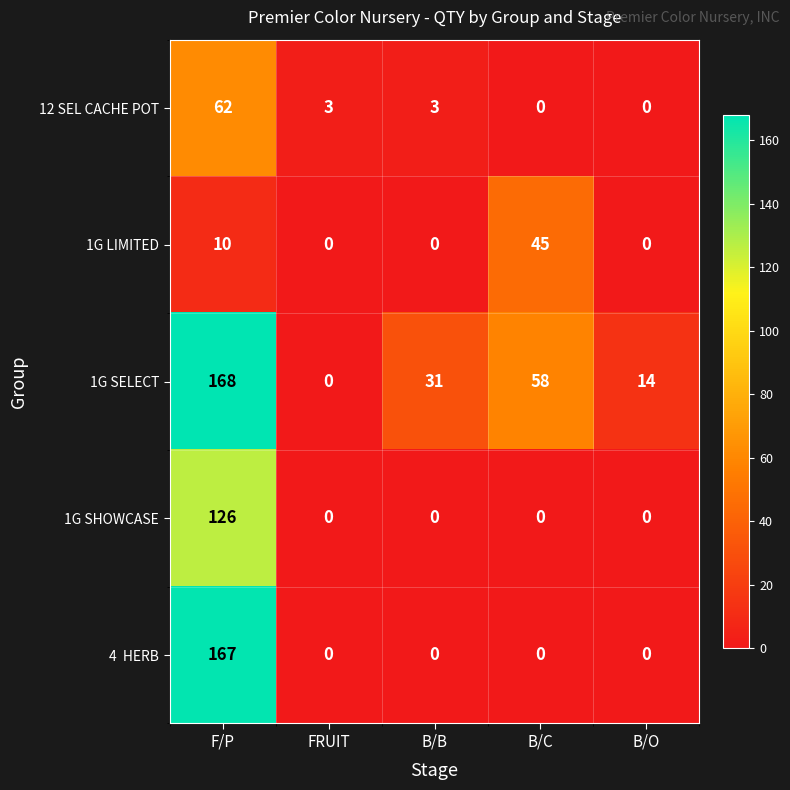

What is the difference between the second highest and minimum values in the 12 SEL CACHE POT series?

3